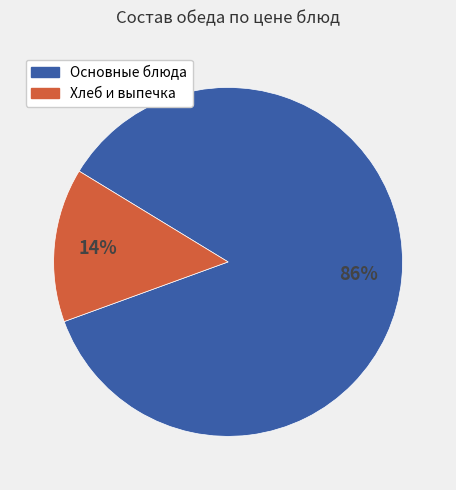

Does any single category account for the majority?

Yes